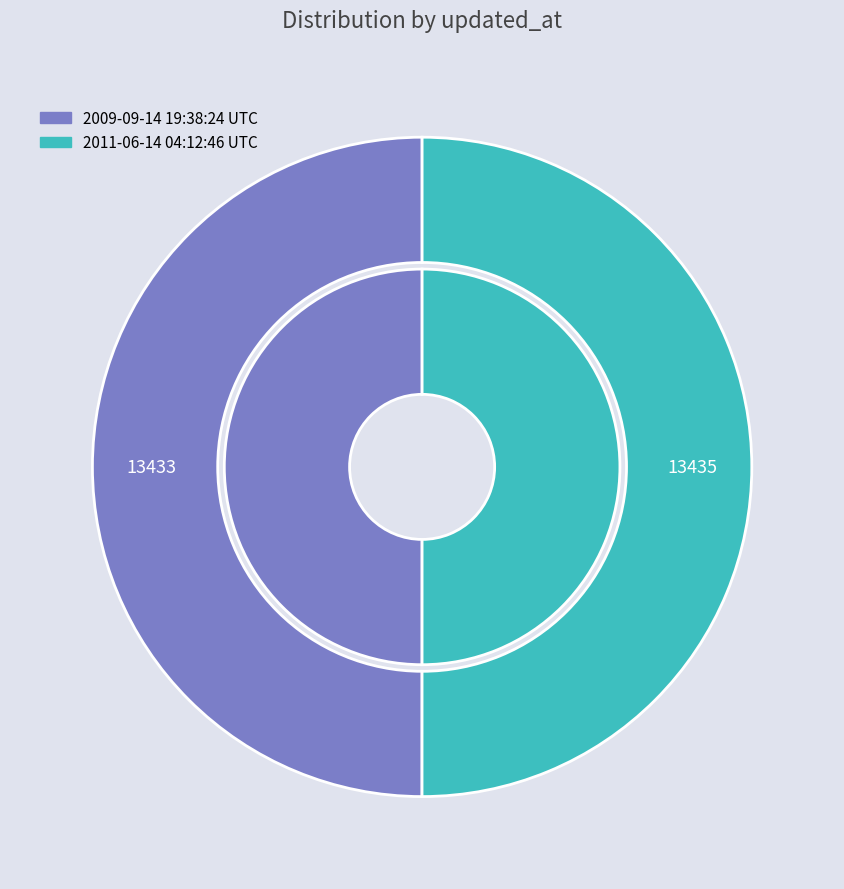

How many segments does this pie chart have?

2